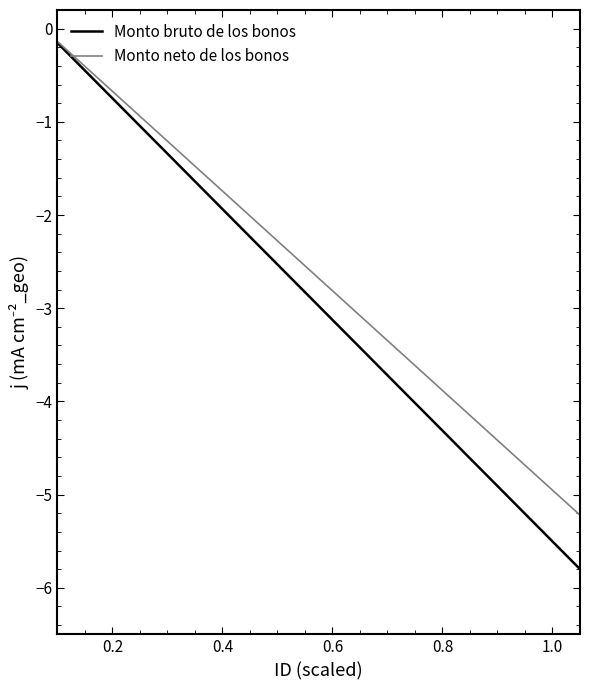

Which series has the widest spread of values?

Monto bruto de los bonos